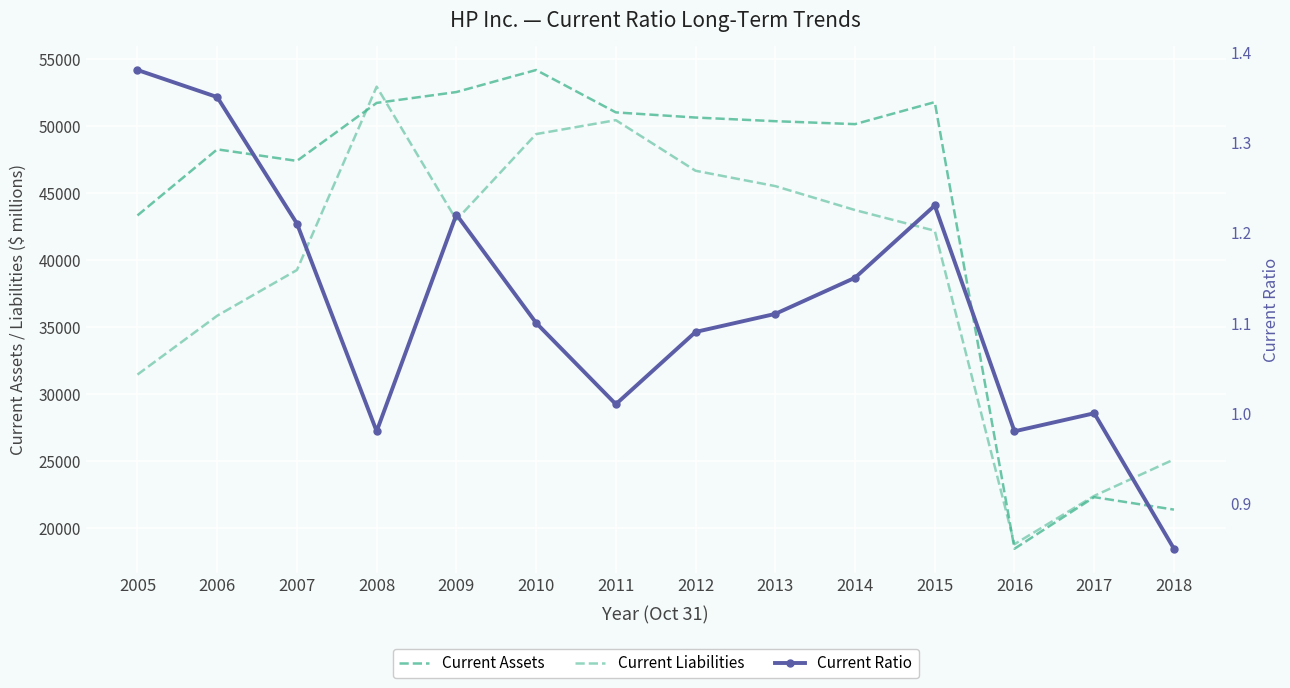

Reading left to right, list all the values displayed in this chart.

Current Assets: 2005=43334.0	2006=48264.0	2007=47402.0	2008=51728.0	2009=52539.0	2010=54184.0	2011=51021.0	2012=50637.0	2013=50364.0	2014=50145.0	2015=51787.0	2016=18468.0	2017=22318.0	2018=21387.0
Current Liabilities: 2005=31460.0	2006=35850.0	2007=39260.0	2008=52939.0	2009=43003.0	2010=49403.0	2011=50442.0	2012=46666.0	2013=45521.0	2014=43735.0	2015=42191.0	2016=18808.0	2017=22412.0	2018=25131.0
Current Ratio: 2005=1.4	2006=1.4	2007=1.2	2008=1.0	2009=1.2	2010=1.1	2011=1.0	2012=1.1	2013=1.1	2014=1.1	2015=1.2	2016=1.0	2017=1.0	2018=0.8